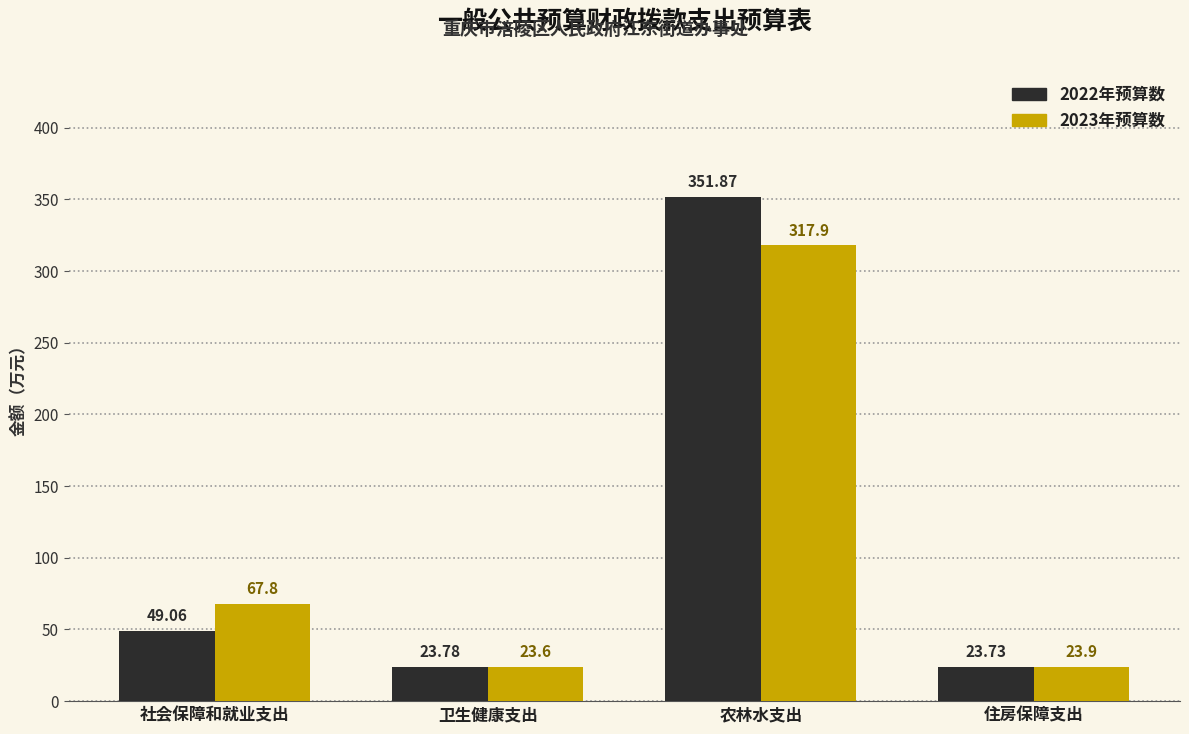

Reading left to right, transcribe all the data shown in this chart.

2022年预算数: 社会保障和就业支出=49.1	卫生健康支出=23.8	农林水支出=351.9	住房保障支出=23.7
2023年预算数: 社会保障和就业支出=67.8	卫生健康支出=23.6	农林水支出=317.9	住房保障支出=23.9